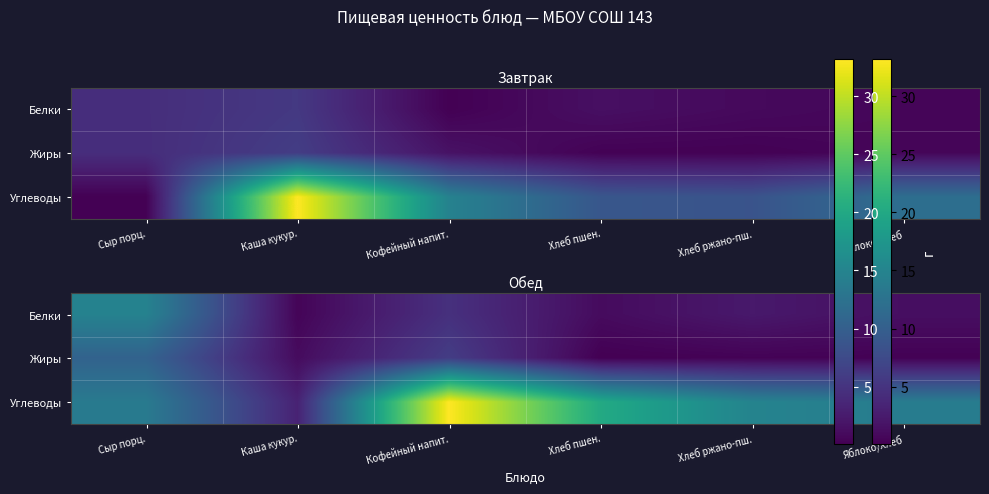

What is the difference between the highest and lowest values at Каша кукур.?

2.8